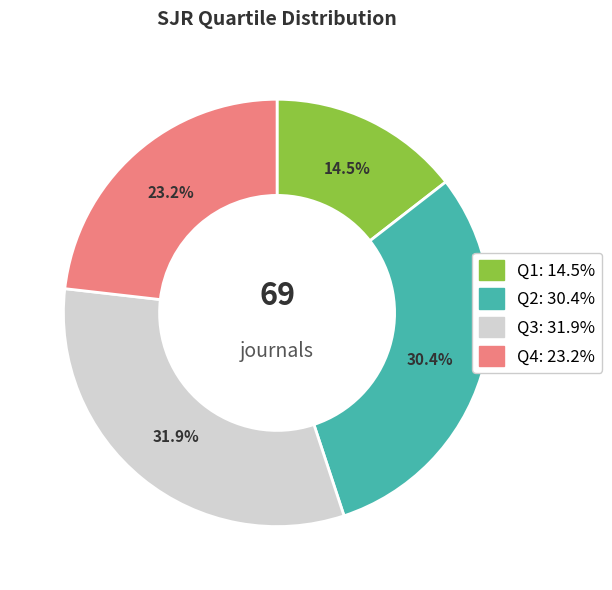

Which category has the biggest portion of the pie?

Q3